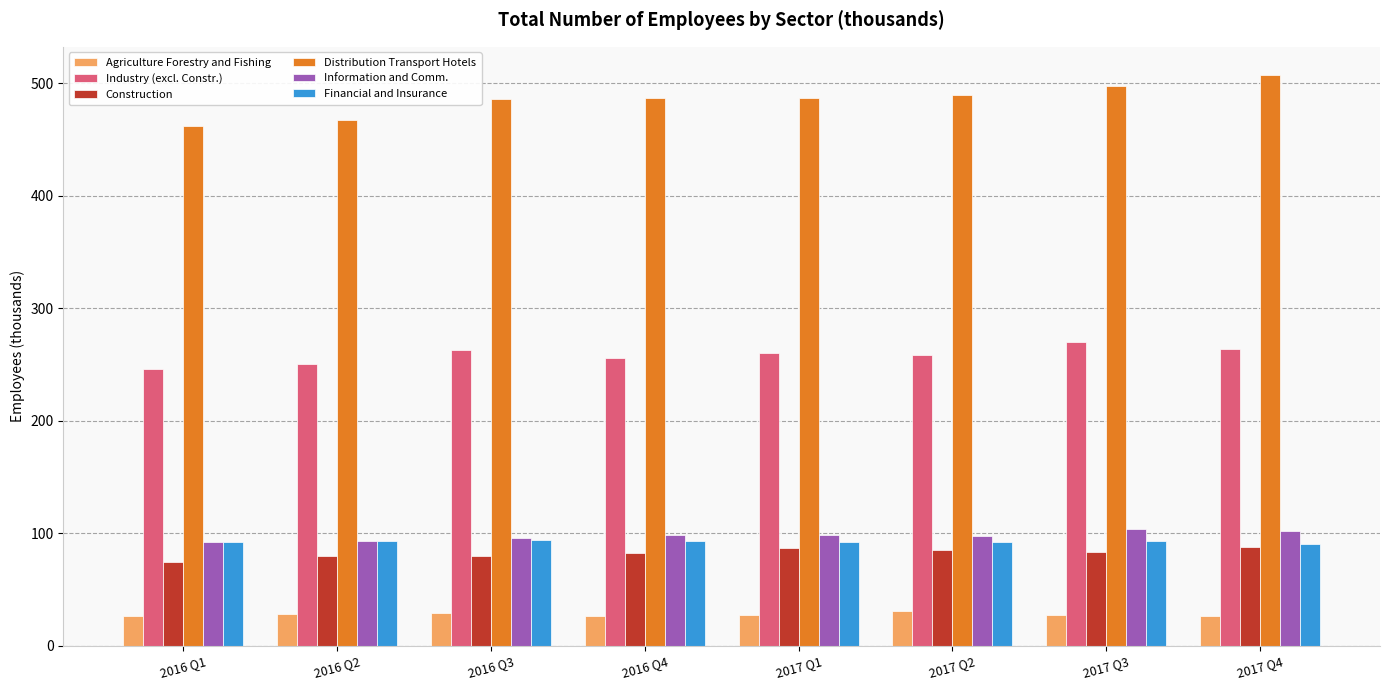

What is the difference between the second highest and minimum values in the Distribution Transport Hotels series?

35.3